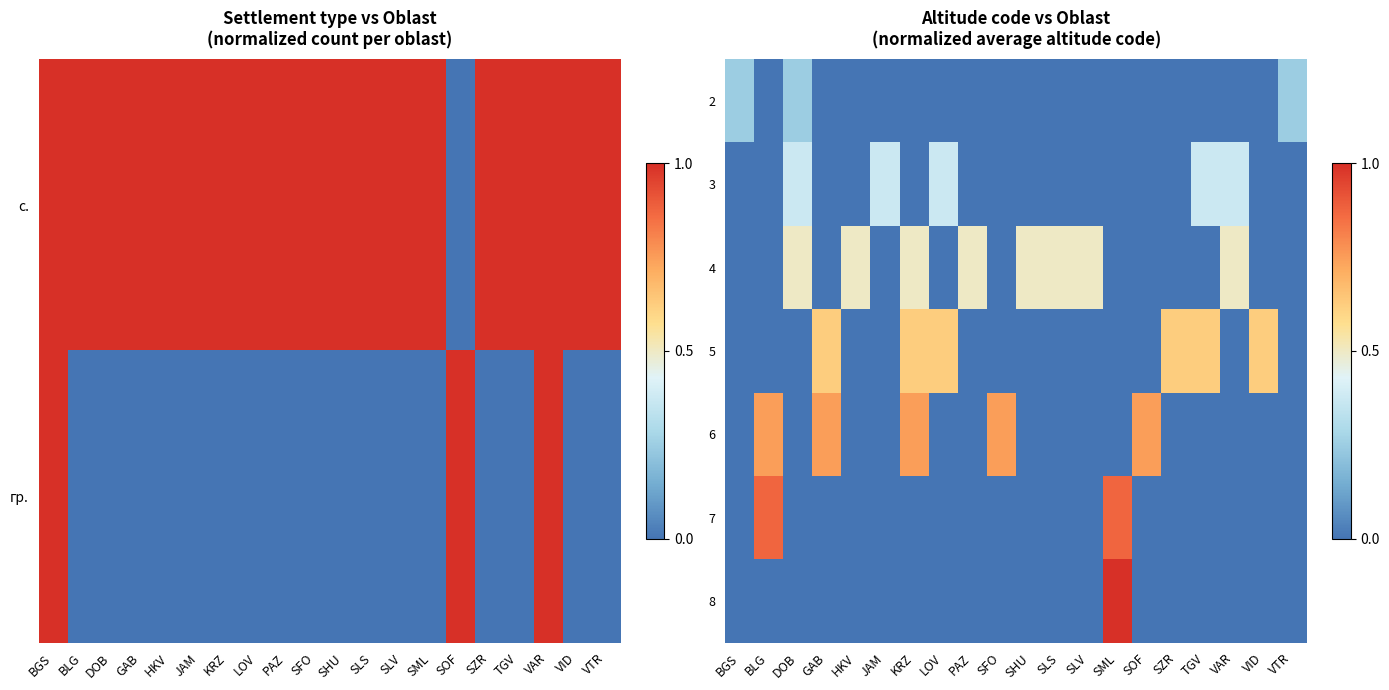

What is the sum of all 2 values?

0.7